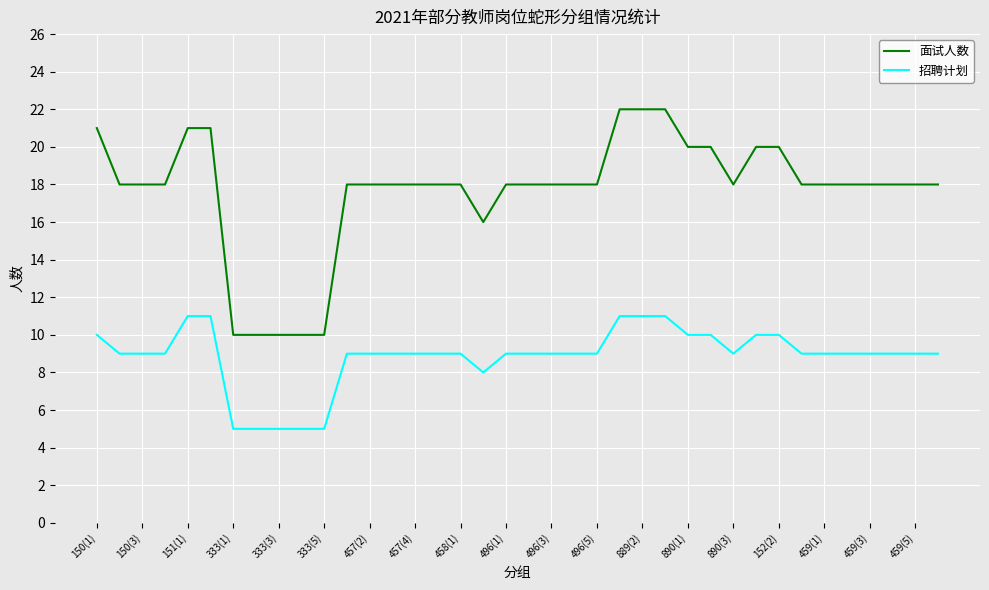

What is the difference between the maximum and minimum values in the 面试人数 series?

12